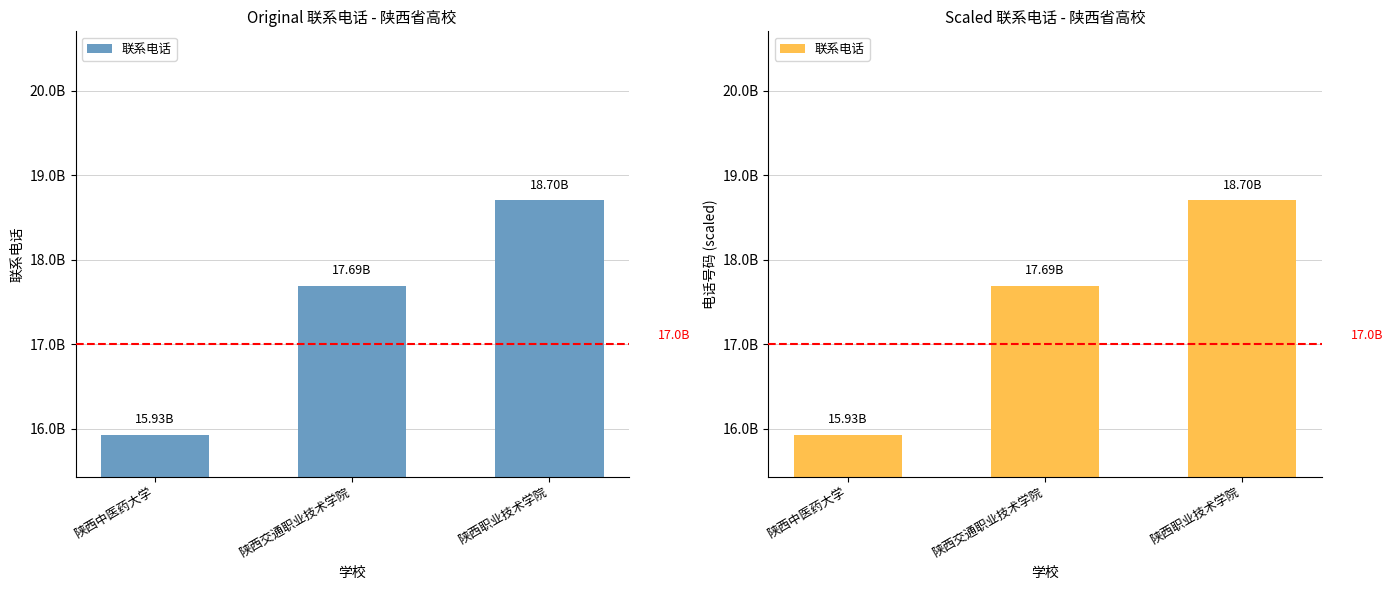

What is the value of the 2nd bar from the left?

17691276264